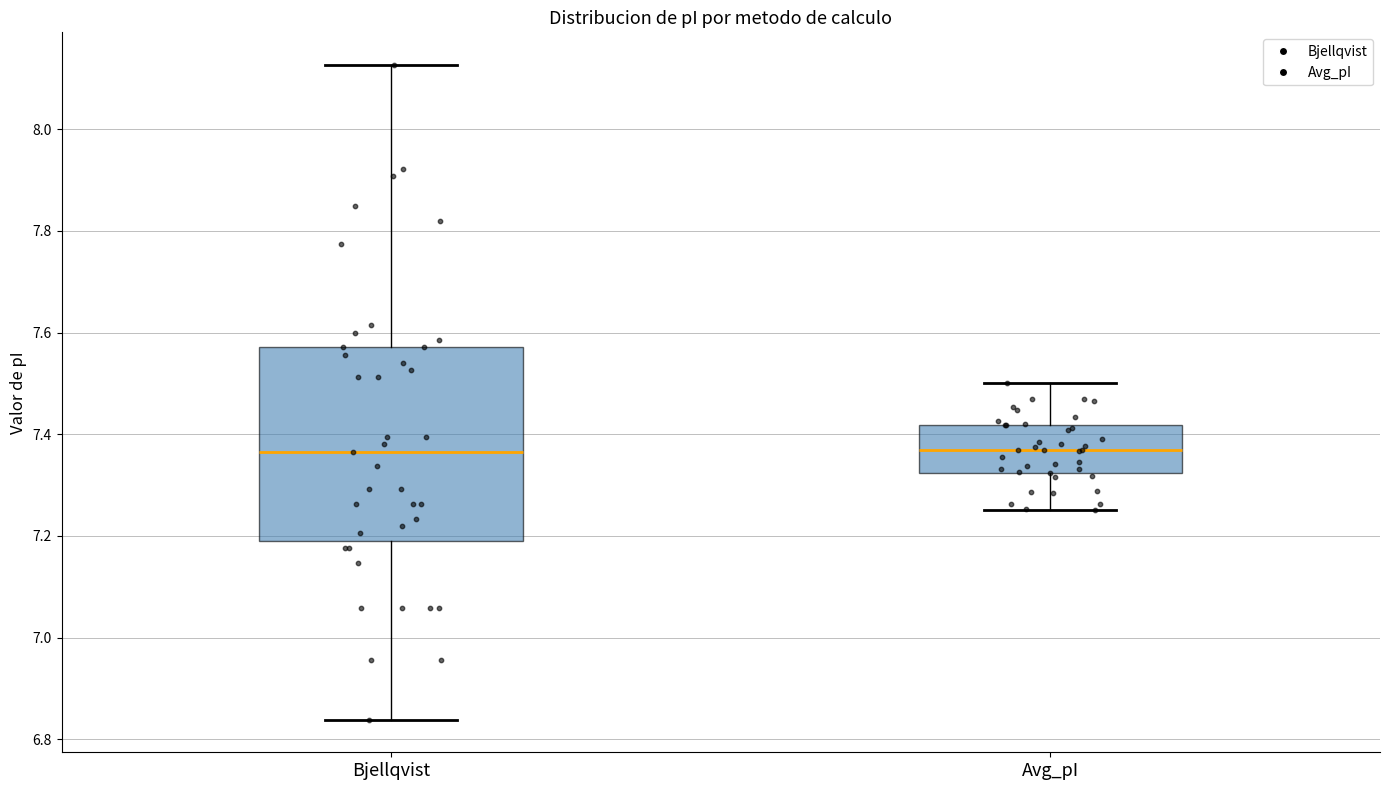

Reading left to right, transcribe this box plot: for each box, give where its median line is, the range the box spans, and where its two whiskers end, as read against the y-axis. The values are not printed on the chart, so give them approximately, as read against the axis.

Bjellqvist: median 7.36, box 7.20 to 7.58, whiskers 6.84 to 8.12
Avg_pI: median 7.36, box 7.32 to 7.42, whiskers 7.26 to 7.50